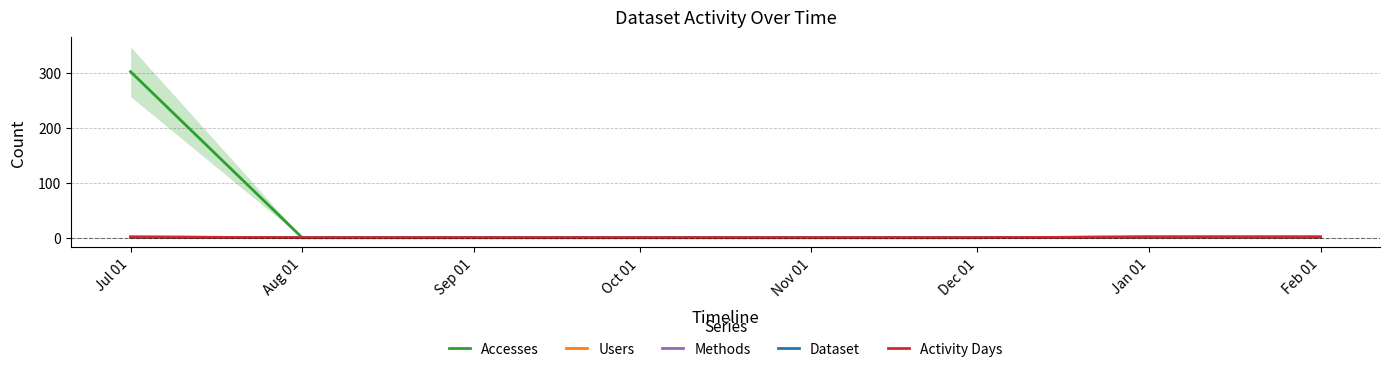

What is the total value across all series at Jul 01?

307